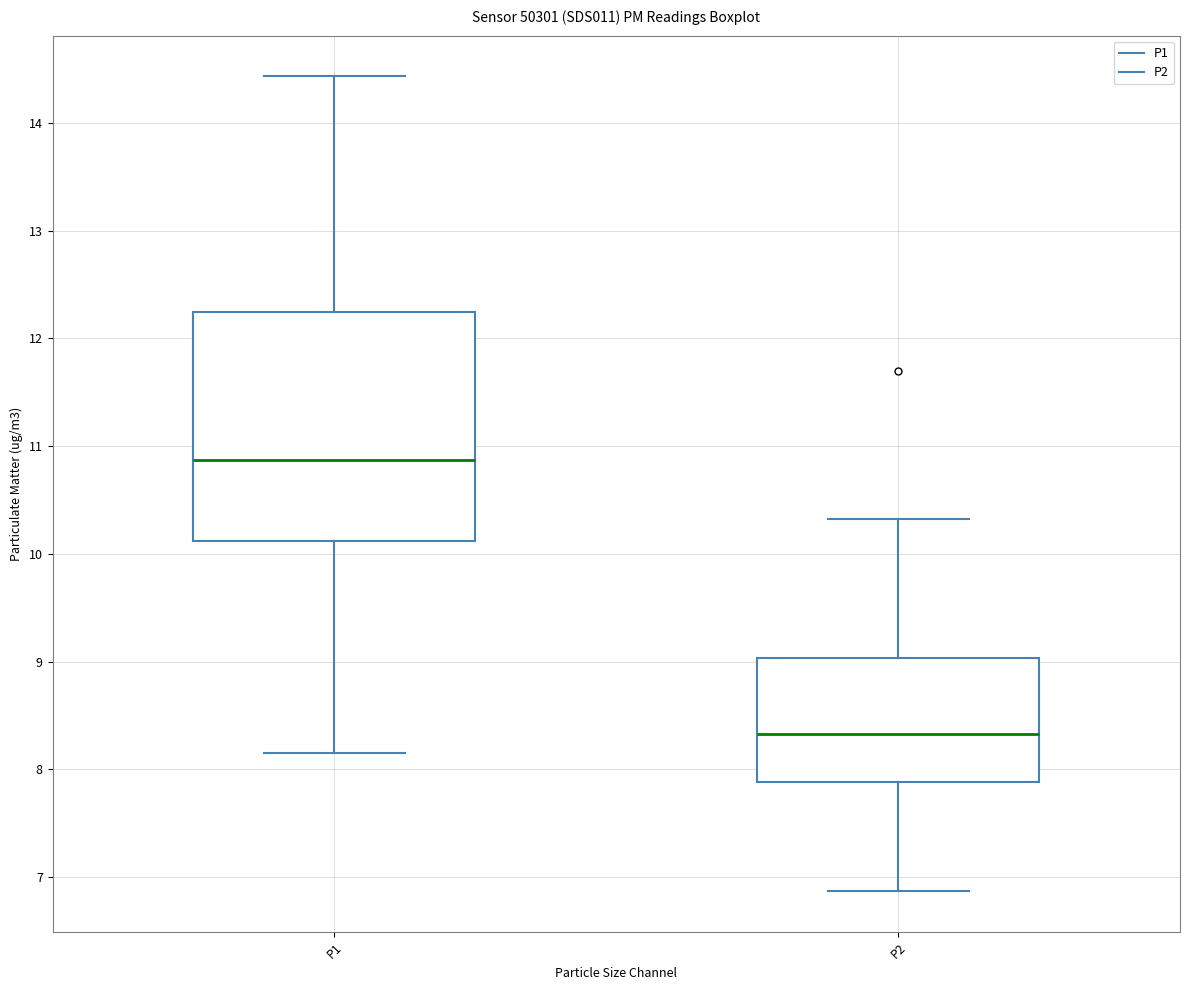

Reading left to right, read every box against the y-axis: the position of its median line, the range the box covers, and the ends of its whiskers. The values are not printed on the chart, so give them approximately, as read against the axis.

P1: median 10.9, box 10.1 to 12.2, whiskers 8.2 to 14.4
P2: median 8.3, box 7.9 to 9.0, whiskers 6.9 to 10.3